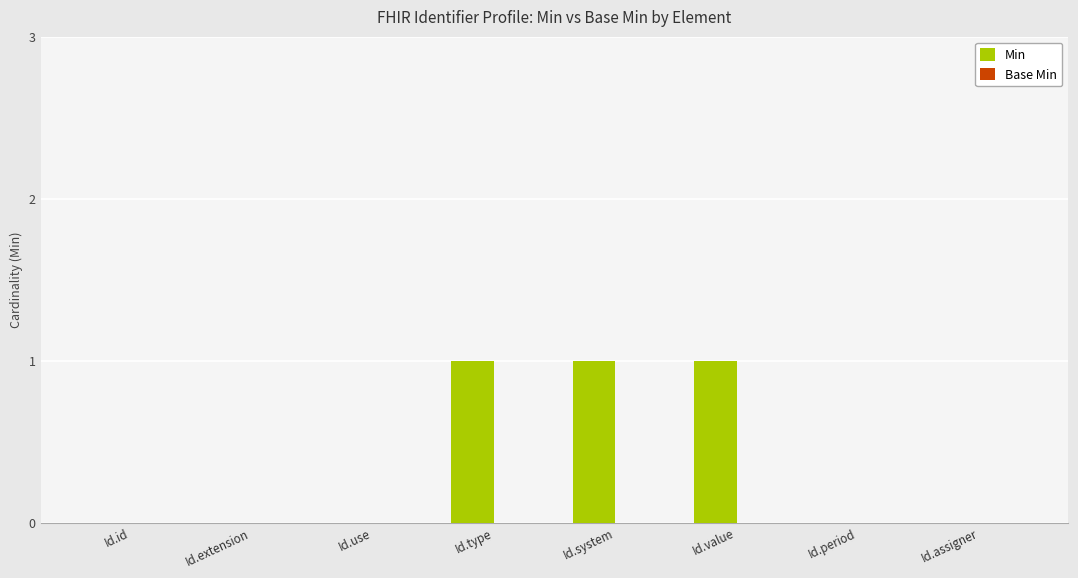

What is the change in value from Id.use to Id.value?

+1